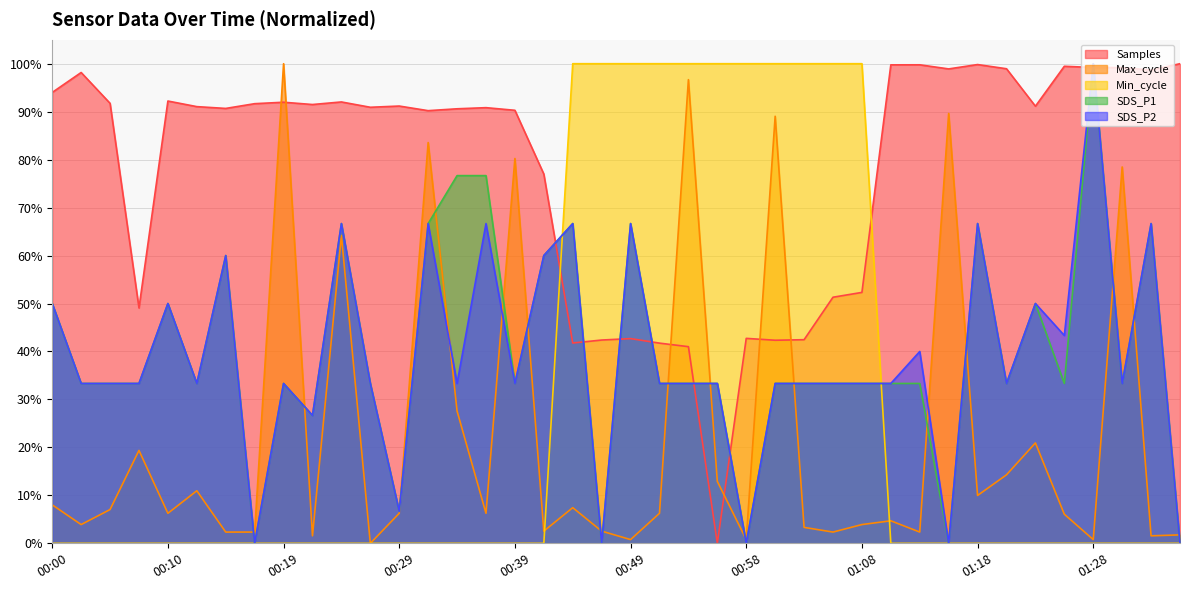

Where is the first local minimum for SDS_P1?

00:12